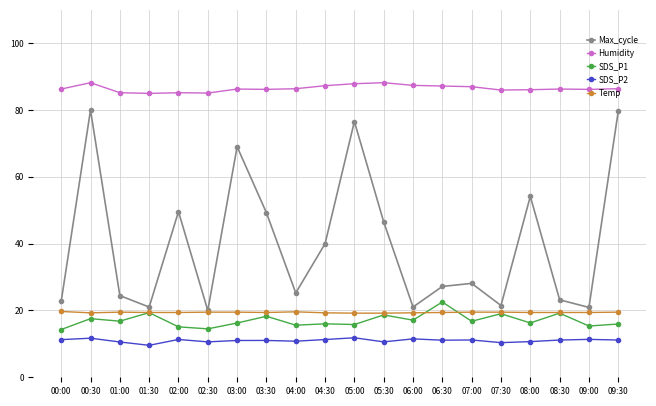

What is the label of the 13th point from the left?

06:00